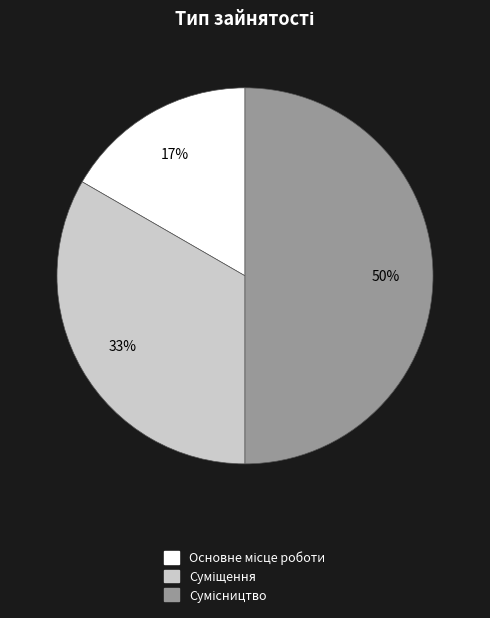

To the nearest percent, what is the average slice percentage?

33%